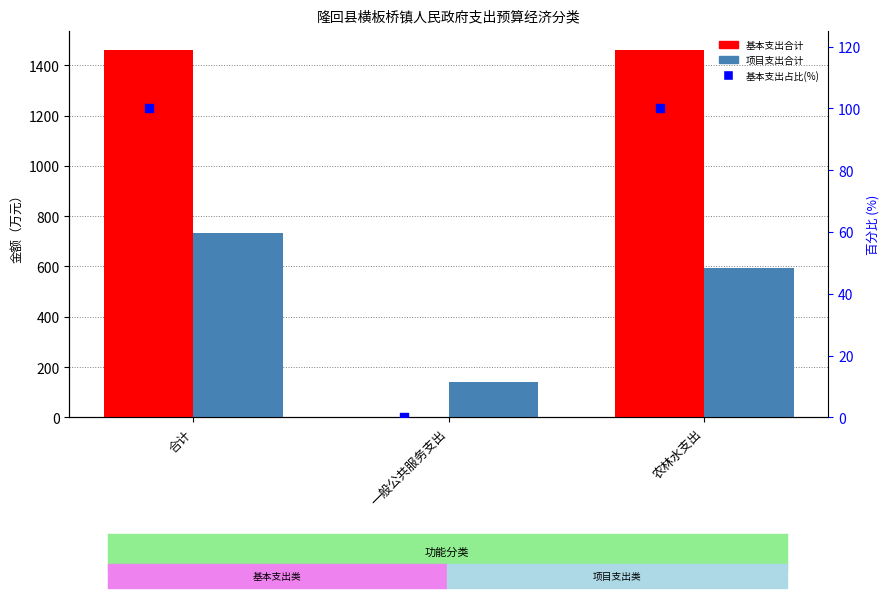

Which series reaches the maximum Y coordinate?

基本支出合计